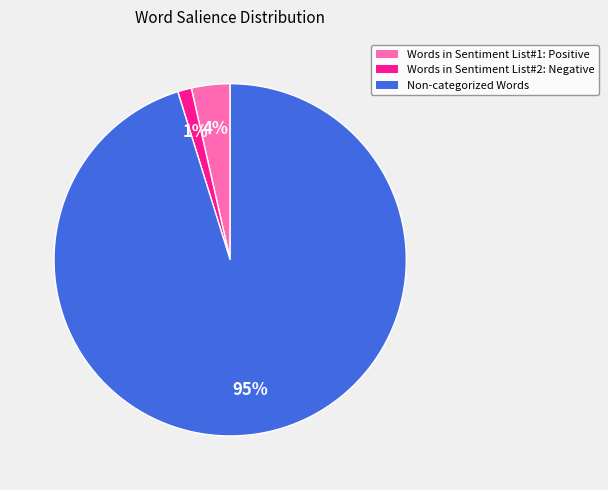

How many segments does this pie chart have?

3